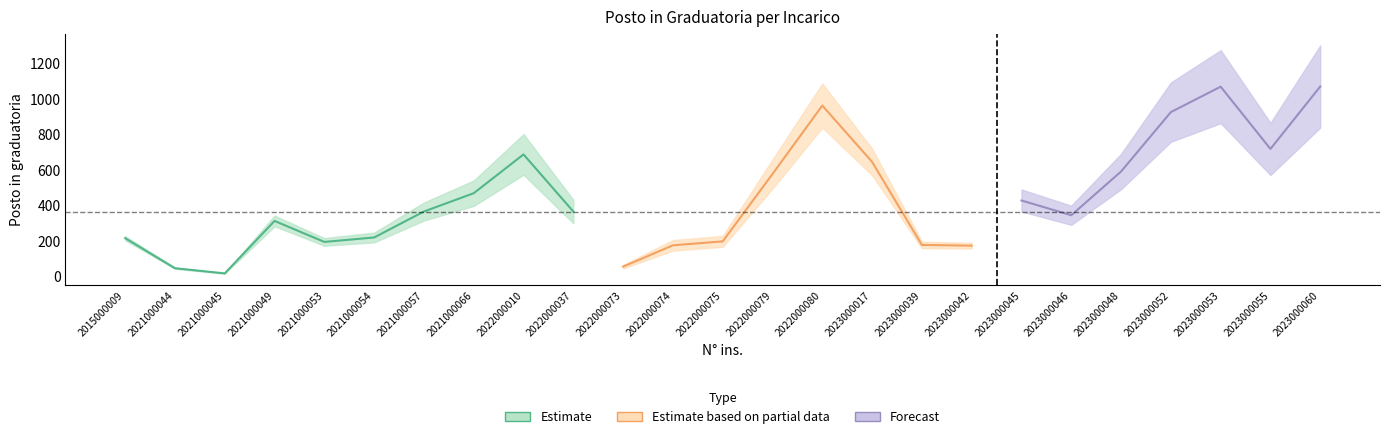

How many points are higher than both their immediate neighbors (excluding endpoints)?

5